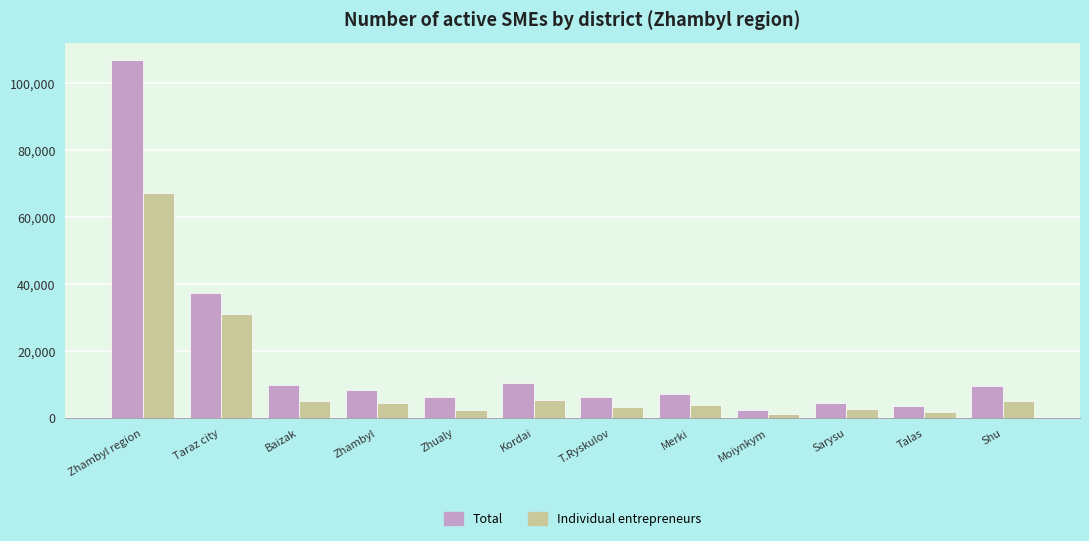

At which label does Total first exceed 8476?

Zhambyl region